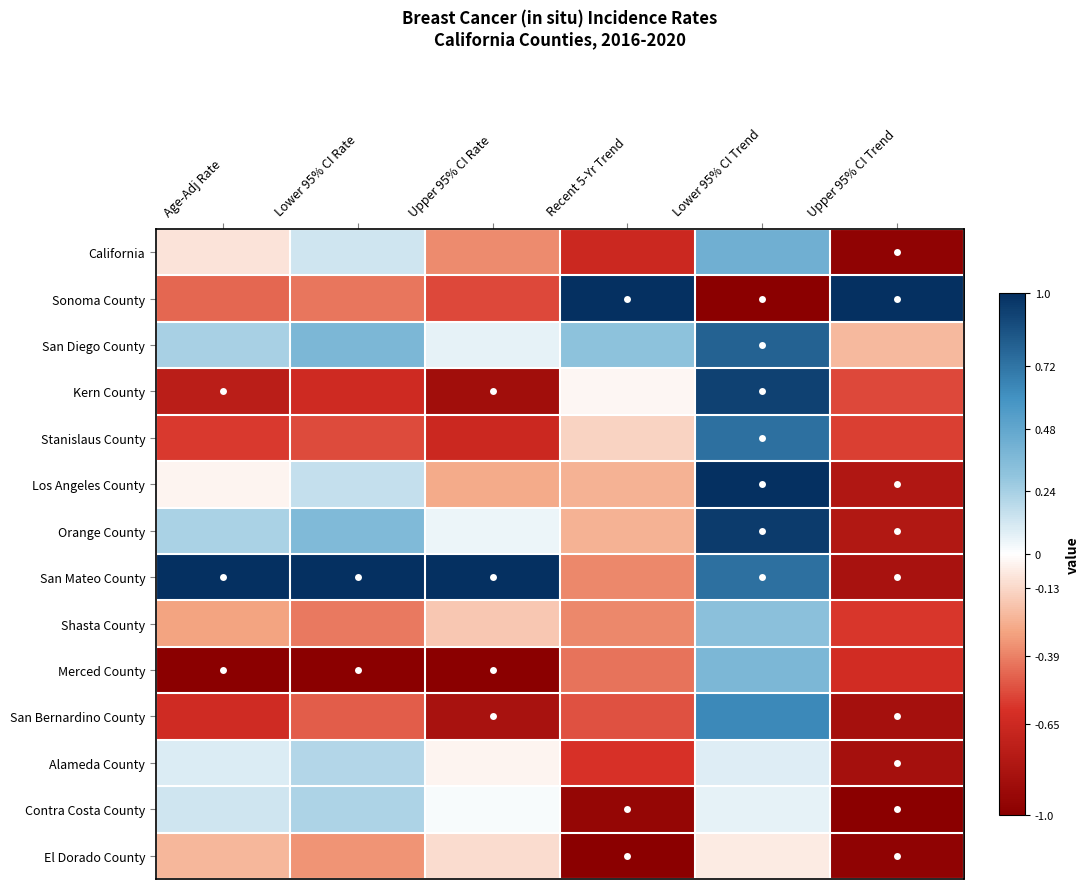

Reading right to left, transcribe all the data shown in this chart.

California: Upper 95% CI Trend=-1.0	Lower 95% CI Trend=0.4	Recent 5-Yr Trend=-0.7	Upper 95% CI Rate=-0.4	Lower 95% CI Rate=0.1	Age-Adj Rate=-0.1
Sonoma County: Upper 95% CI Trend=1.0	Lower 95% CI Trend=-1.0	Recent 5-Yr Trend=1.0	Upper 95% CI Rate=-0.5	Lower 95% CI Rate=-0.4	Age-Adj Rate=-0.5
San Diego County: Upper 95% CI Trend=-0.2	Lower 95% CI Trend=0.8	Recent 5-Yr Trend=0.3	Upper 95% CI Rate=0.1	Lower 95% CI Rate=0.4	Age-Adj Rate=0.2
Kern County: Upper 95% CI Trend=-0.5	Lower 95% CI Trend=0.9	Recent 5-Yr Trend=-0.0	Upper 95% CI Rate=-0.9	Lower 95% CI Rate=-0.6	Age-Adj Rate=-0.7
Stanislaus County: Upper 95% CI Trend=-0.6	Lower 95% CI Trend=0.7	Recent 5-Yr Trend=-0.1	Upper 95% CI Rate=-0.7	Lower 95% CI Rate=-0.5	Age-Adj Rate=-0.6
Los Angeles County: Upper 95% CI Trend=-0.8	Lower 95% CI Trend=1.0	Recent 5-Yr Trend=-0.3	Upper 95% CI Rate=-0.3	Lower 95% CI Rate=0.2	Age-Adj Rate=-0.0
Orange County: Upper 95% CI Trend=-0.8	Lower 95% CI Trend=0.9	Recent 5-Yr Trend=-0.3	Upper 95% CI Rate=0.0	Lower 95% CI Rate=0.4	Age-Adj Rate=0.2
San Mateo County: Upper 95% CI Trend=-0.8	Lower 95% CI Trend=0.7	Recent 5-Yr Trend=-0.4	Upper 95% CI Rate=1.0	Lower 95% CI Rate=1.0	Age-Adj Rate=1.0
Shasta County: Upper 95% CI Trend=-0.6	Lower 95% CI Trend=0.3	Recent 5-Yr Trend=-0.4	Upper 95% CI Rate=-0.2	Lower 95% CI Rate=-0.4	Age-Adj Rate=-0.3
Merced County: Upper 95% CI Trend=-0.6	Lower 95% CI Trend=0.4	Recent 5-Yr Trend=-0.4	Upper 95% CI Rate=-1.0	Lower 95% CI Rate=-1.0	Age-Adj Rate=-1.0
San Bernardino County: Upper 95% CI Trend=-0.9	Lower 95% CI Trend=0.6	Recent 5-Yr Trend=-0.5	Upper 95% CI Rate=-0.8	Lower 95% CI Rate=-0.5	Age-Adj Rate=-0.6
Alameda County: Upper 95% CI Trend=-0.9	Lower 95% CI Trend=0.1	Recent 5-Yr Trend=-0.6	Upper 95% CI Rate=-0.0	Lower 95% CI Rate=0.2	Age-Adj Rate=0.1
Contra Costa County: Upper 95% CI Trend=-1.0	Lower 95% CI Trend=0.1	Recent 5-Yr Trend=-0.9	Upper 95% CI Rate=0.0	Lower 95% CI Rate=0.2	Age-Adj Rate=0.1
El Dorado County: Upper 95% CI Trend=-1.0	Lower 95% CI Trend=-0.1	Recent 5-Yr Trend=-1.0	Upper 95% CI Rate=-0.1	Lower 95% CI Rate=-0.3	Age-Adj Rate=-0.2